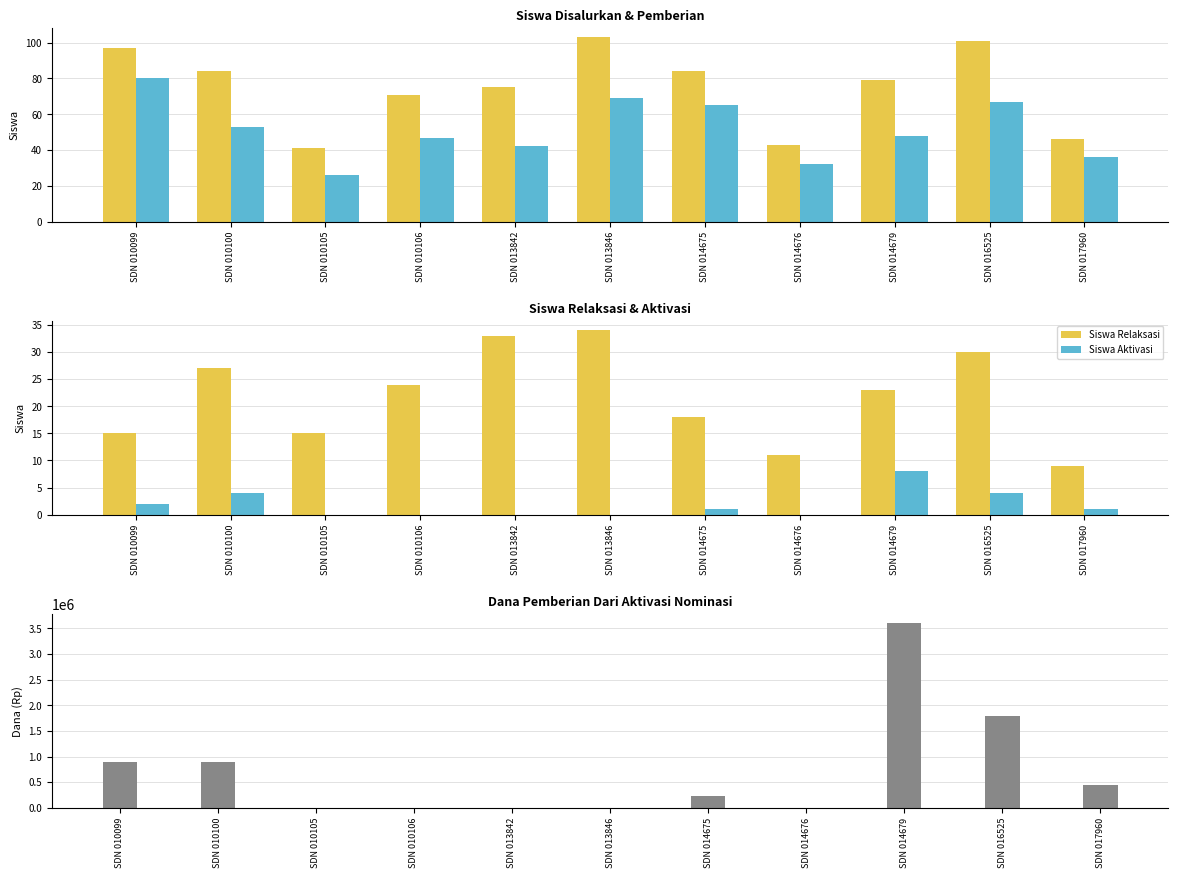

What is the value of the Siswa Pemberian bar at the 2nd from the left?

53